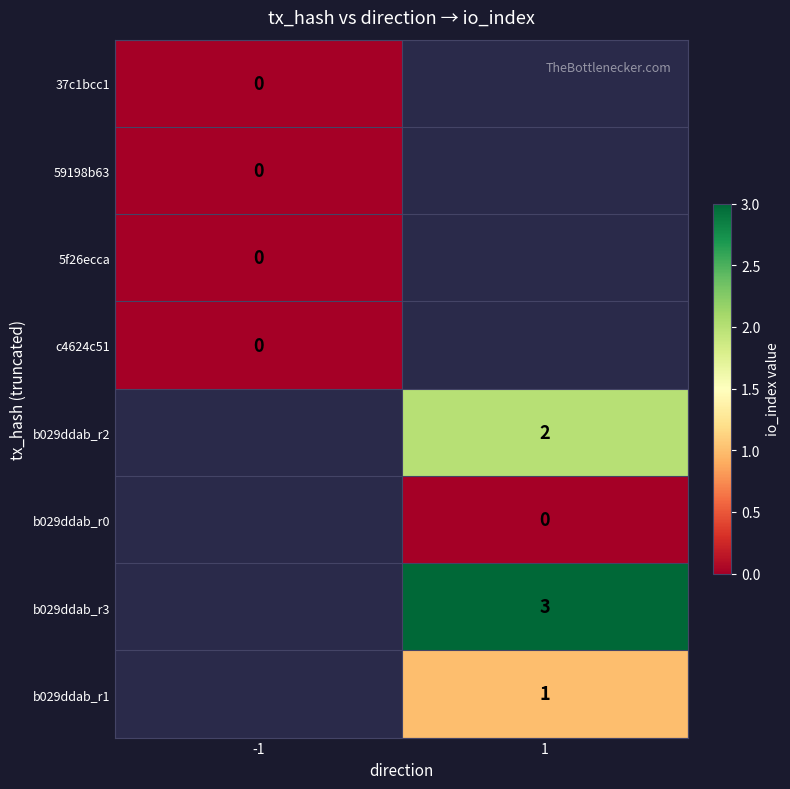

The b029ddab_r2 series shows 1 at 1. True or false?

False